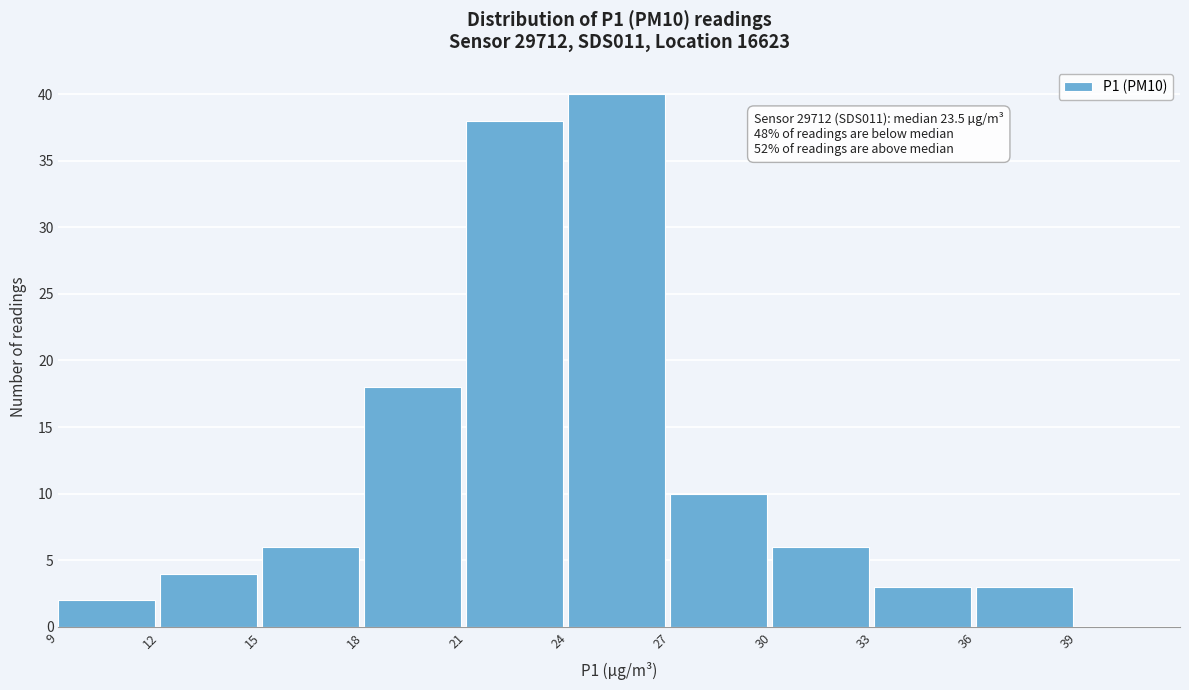

Which range on the x-axis has the tallest bar?

24 to 27